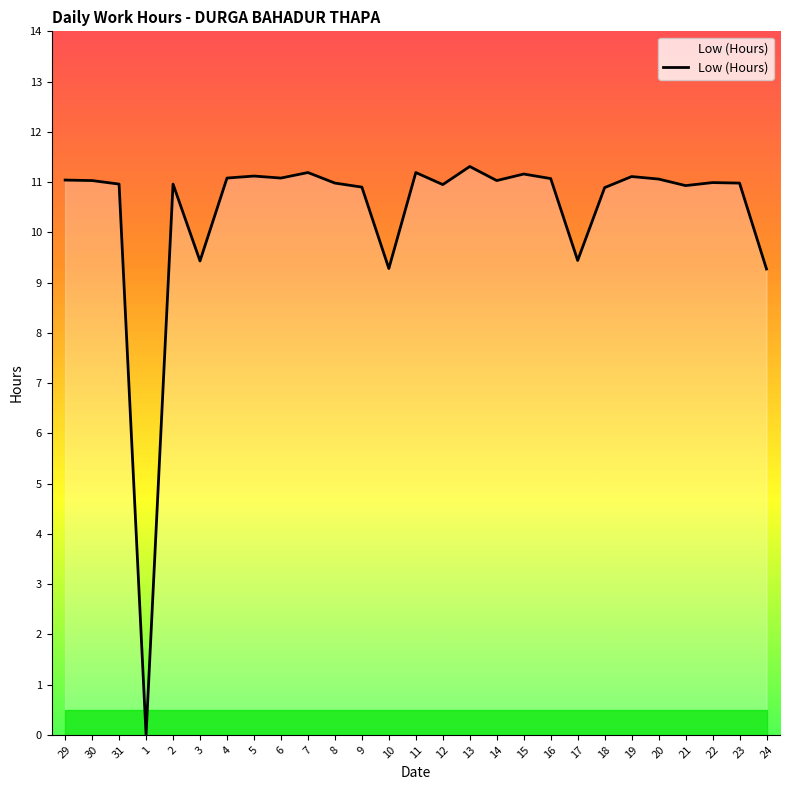

What position from the left is 2?

5